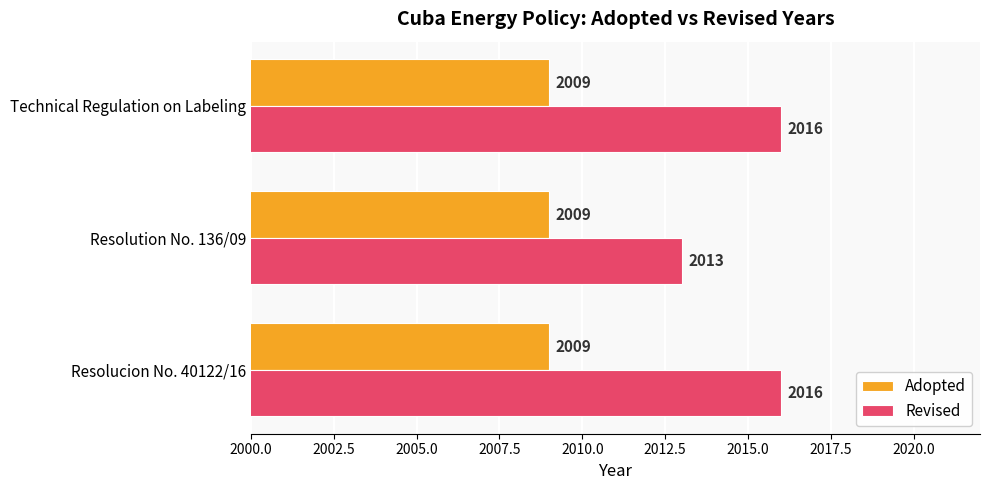

What is the sum of all Revised values?

6045